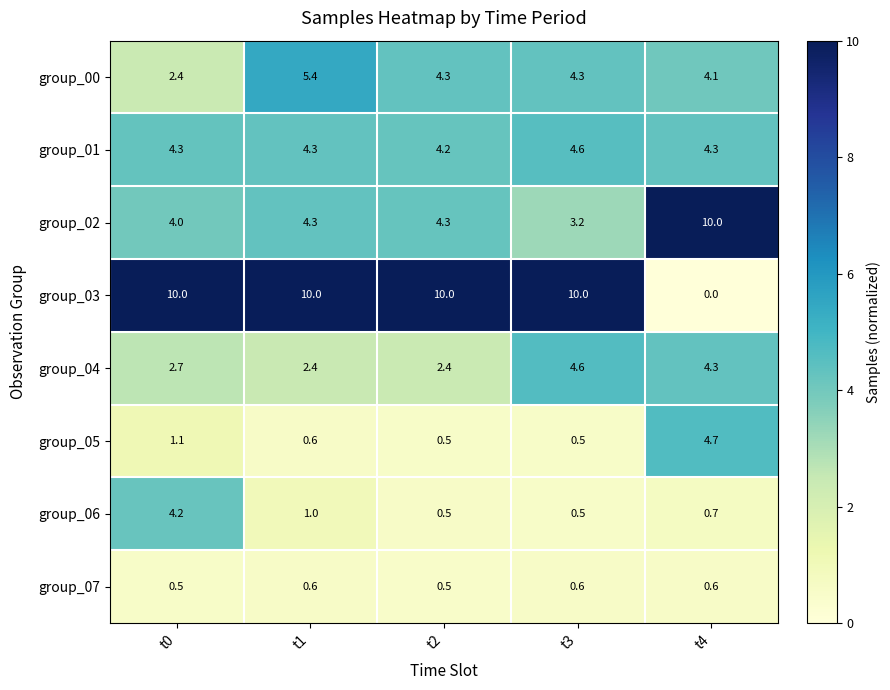

The group_04 series shows 6.7 at t3. True or false?

False